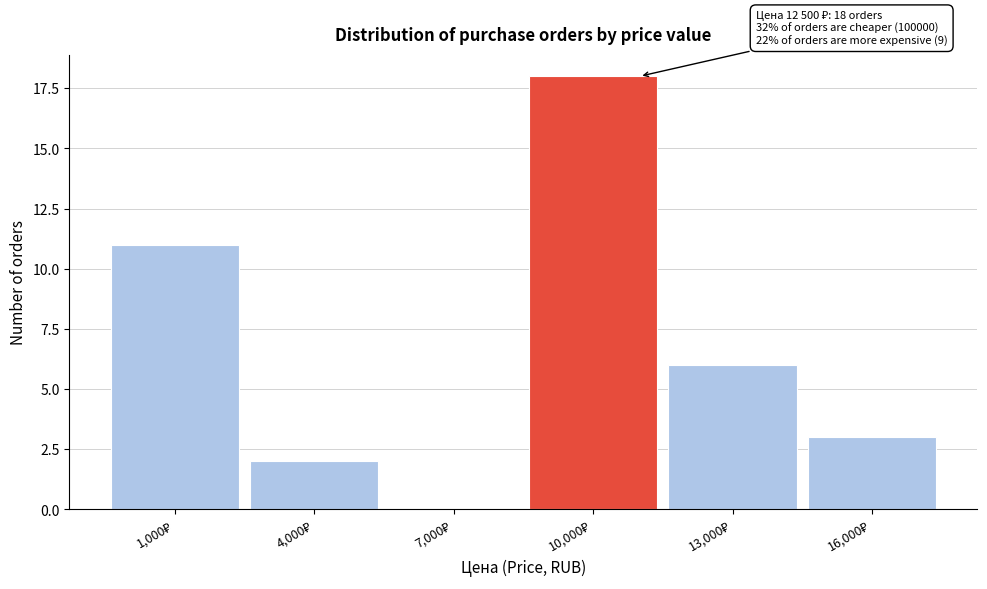

What is the sum of all values?

40